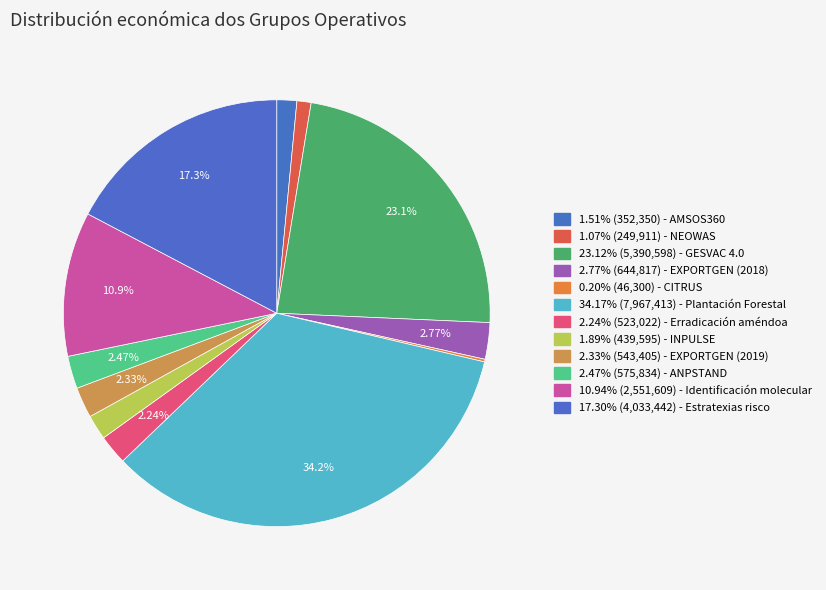

Is there any slice that represents more than half of the pie?

No